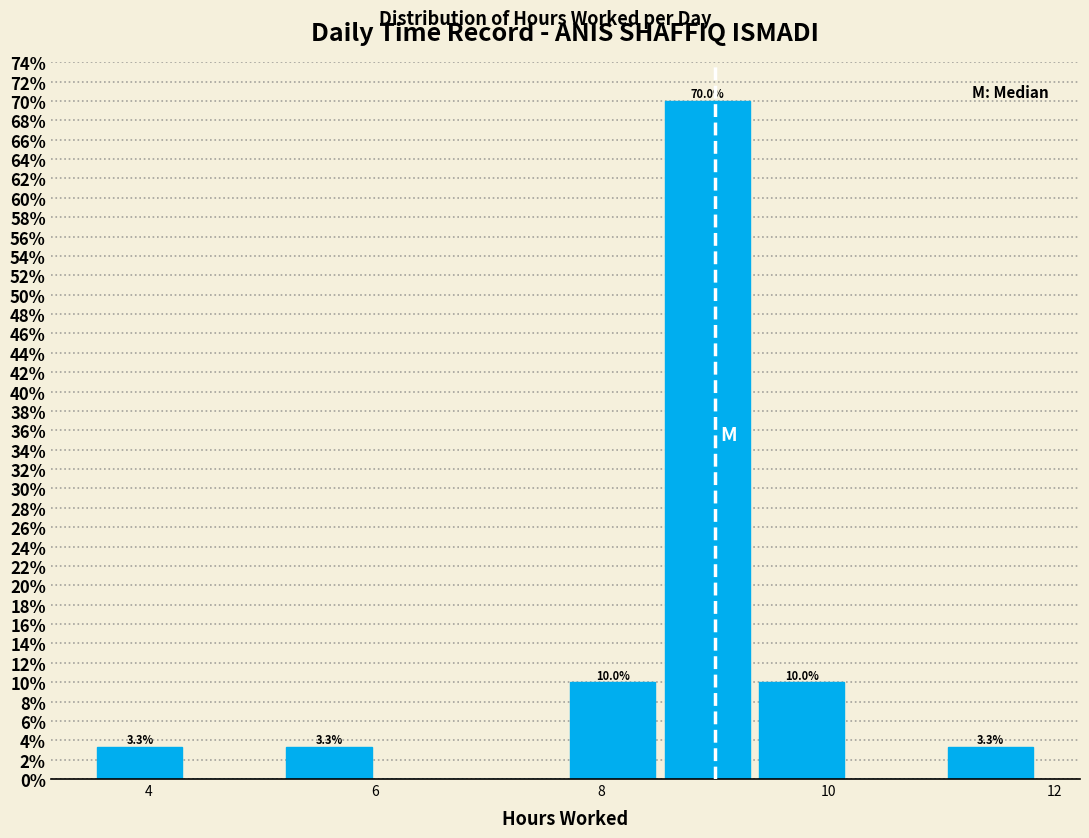

Which range on the x-axis has the tallest bar?

8.6 to 9.4